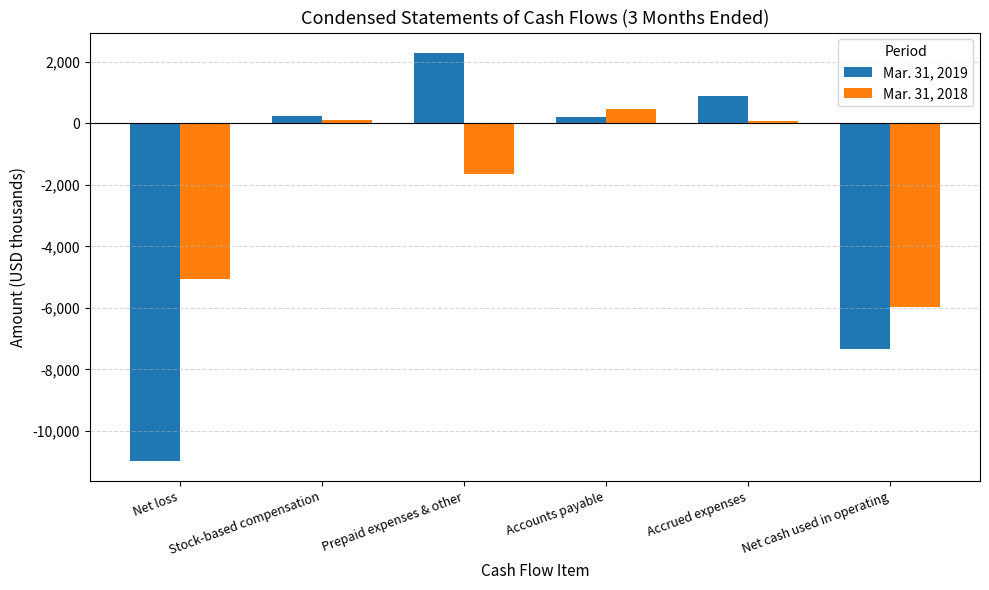

How many values in the Mar. 31, 2019 series are below 244?

3